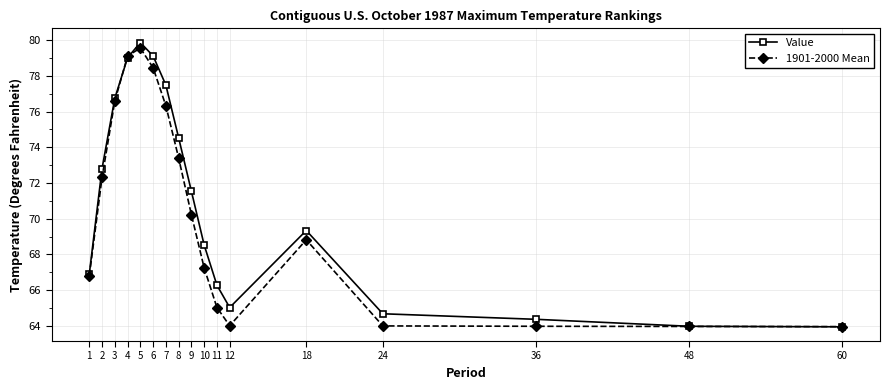

Which category has the highest value across all series?

5